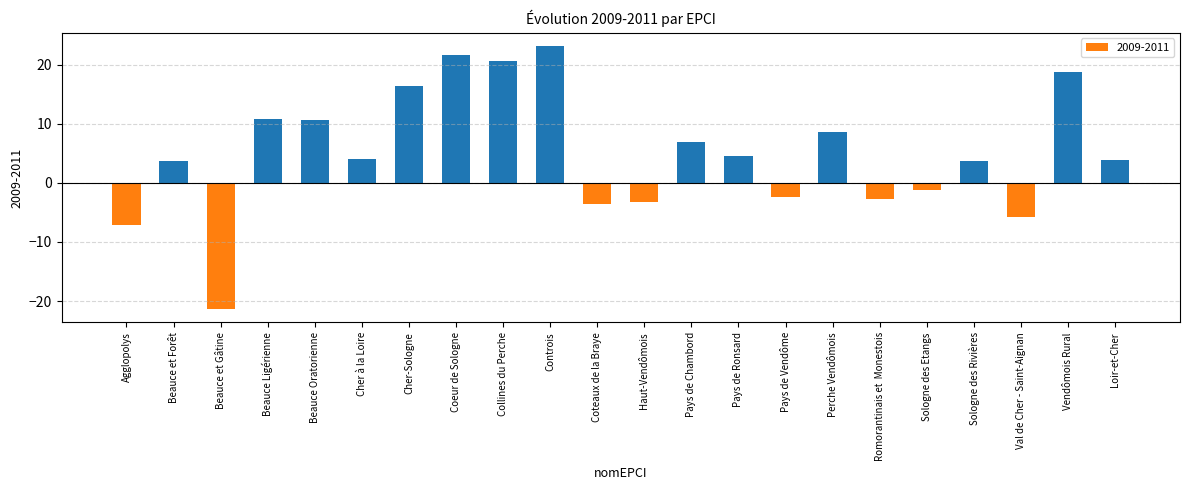

What is the difference between the values at Pays de Vendôme and Coteaux de la Braye?

1.1